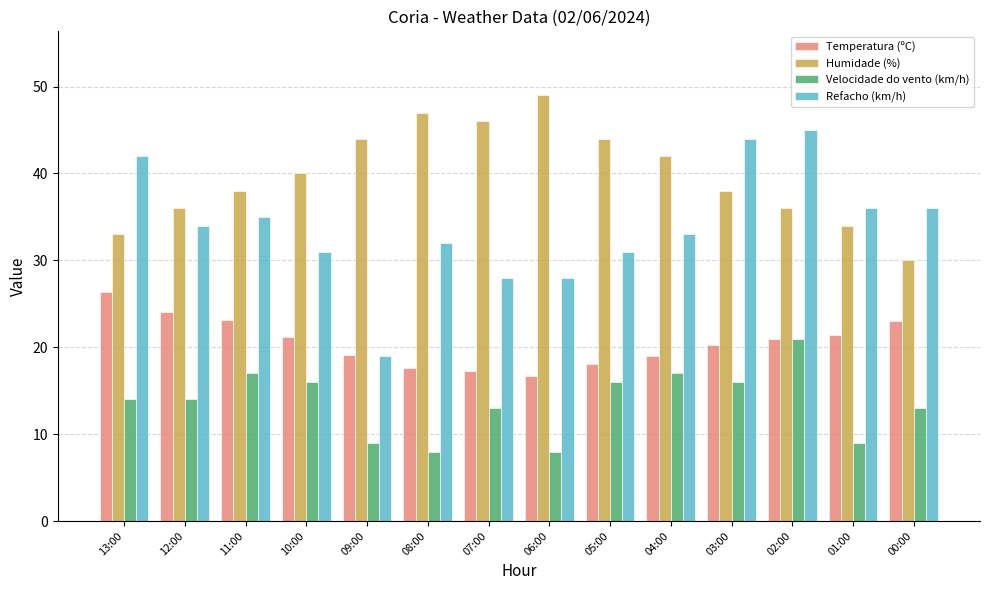

At which label does Refacho (km/h) first exceed 34?

13:00